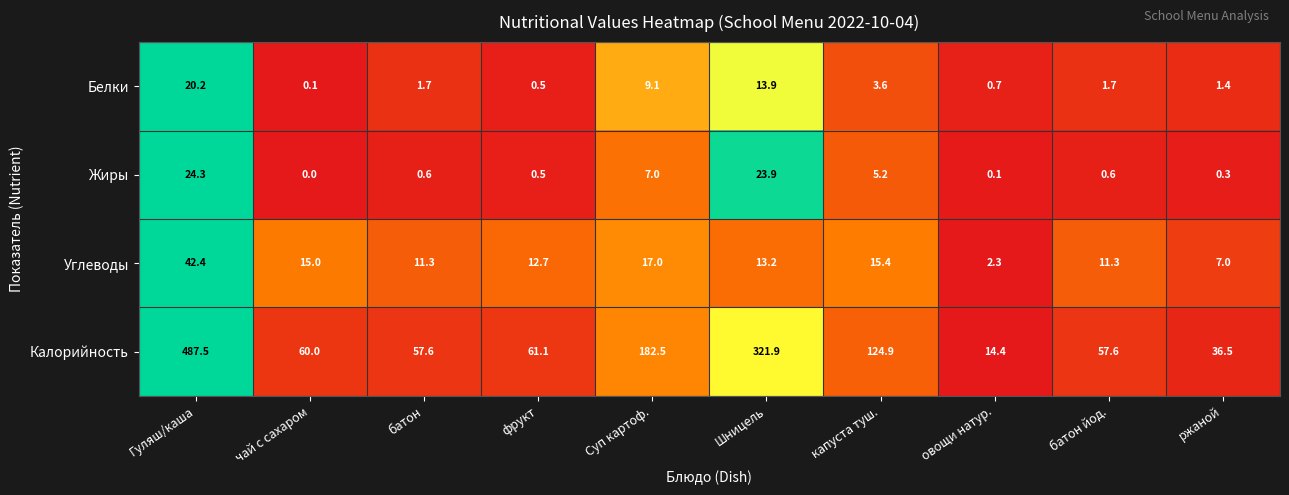

Is it true that Калорийность equals 7.7 at овощи натур.?

False